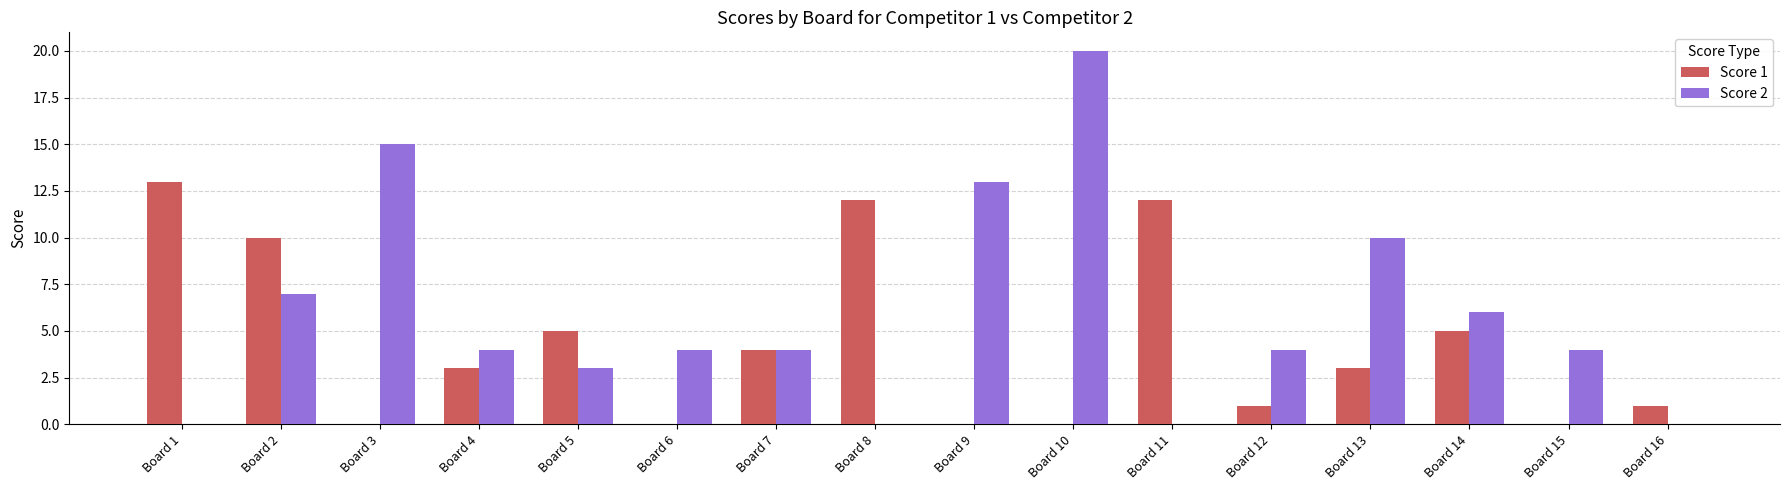

Which series changed the most between Board 12 and Board 16?

Score 2